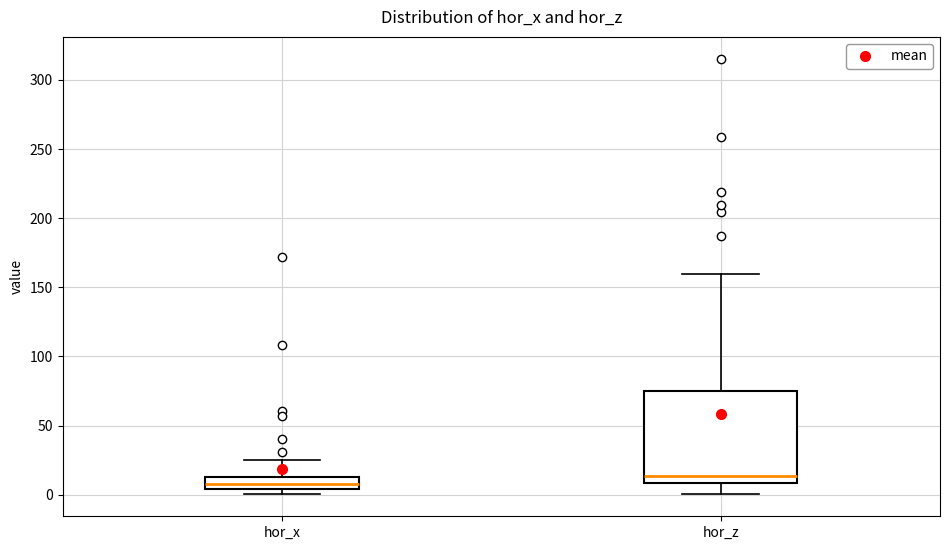

Reading left to right, transcribe this box plot: for each box, give where its median line is, the range the box spans, and where its two whiskers end, as read against the y-axis. The values are not printed on the chart, so give them approximately, as read against the axis.

hor_x: median 10, box 5 to 15, whiskers 0 to 25
hor_z: median 15, box 10 to 75, whiskers 0 to 160